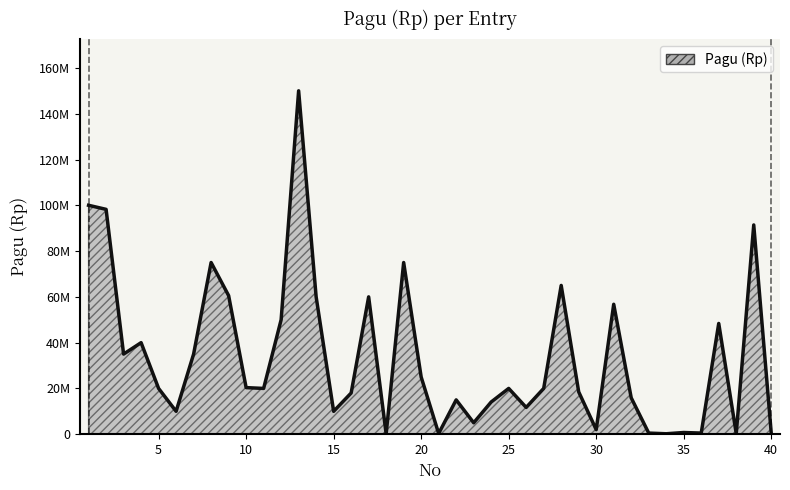

What is the difference between the maximum and minimum values?

149800000